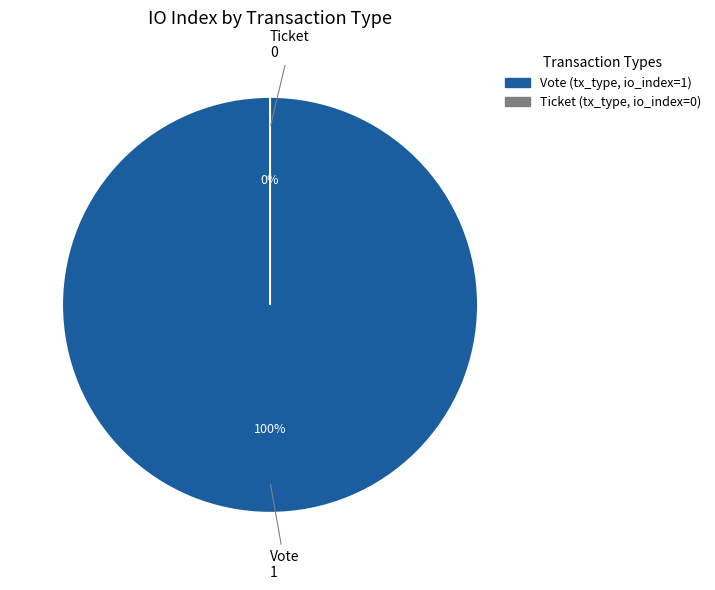

To the nearest percent, what is the average slice percentage?

50%